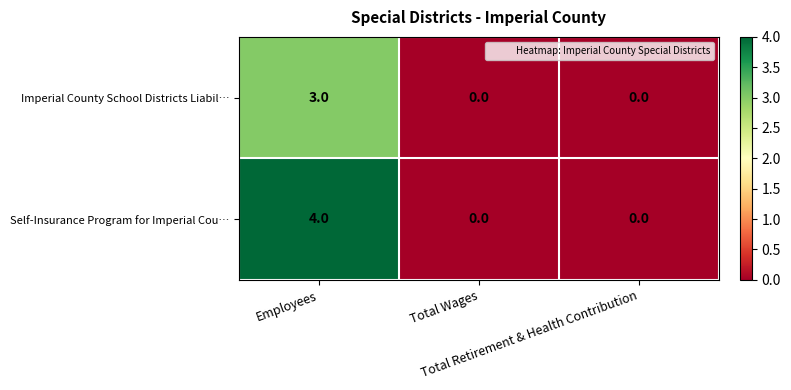

Count the Self-Insurance Program for Imperial Cou… values in the range 0 to 4.

3